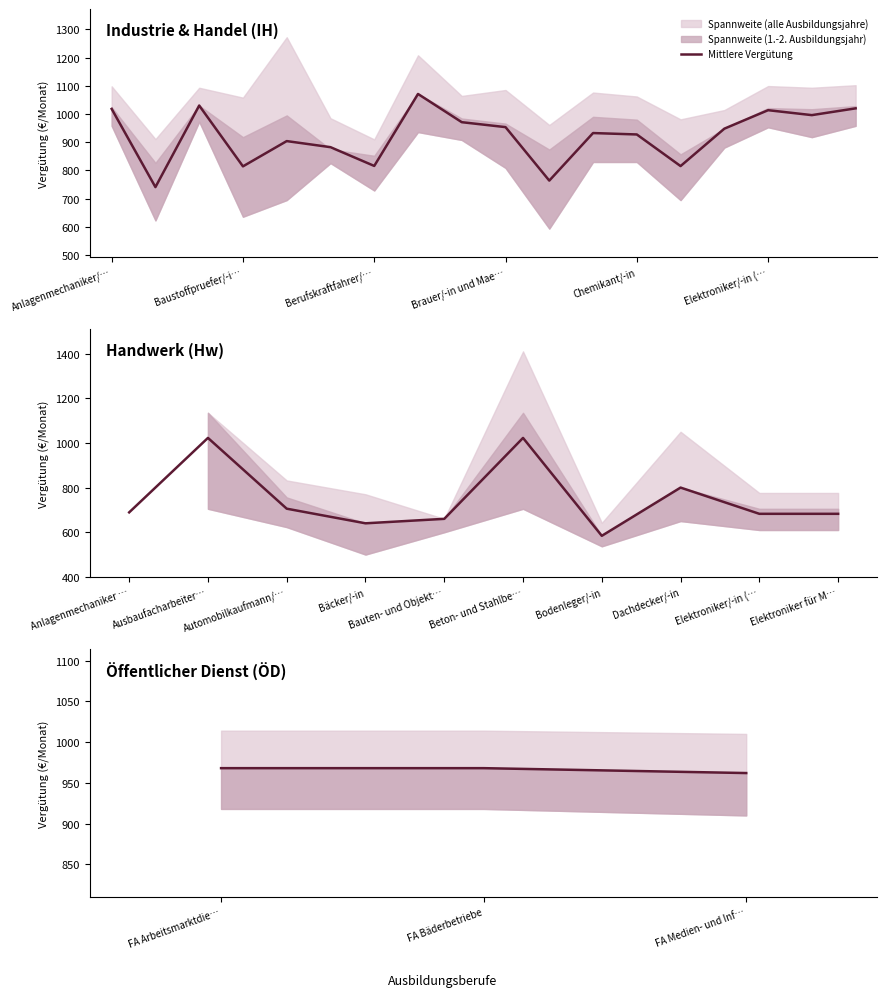

Count the number of categories in the chart.

3